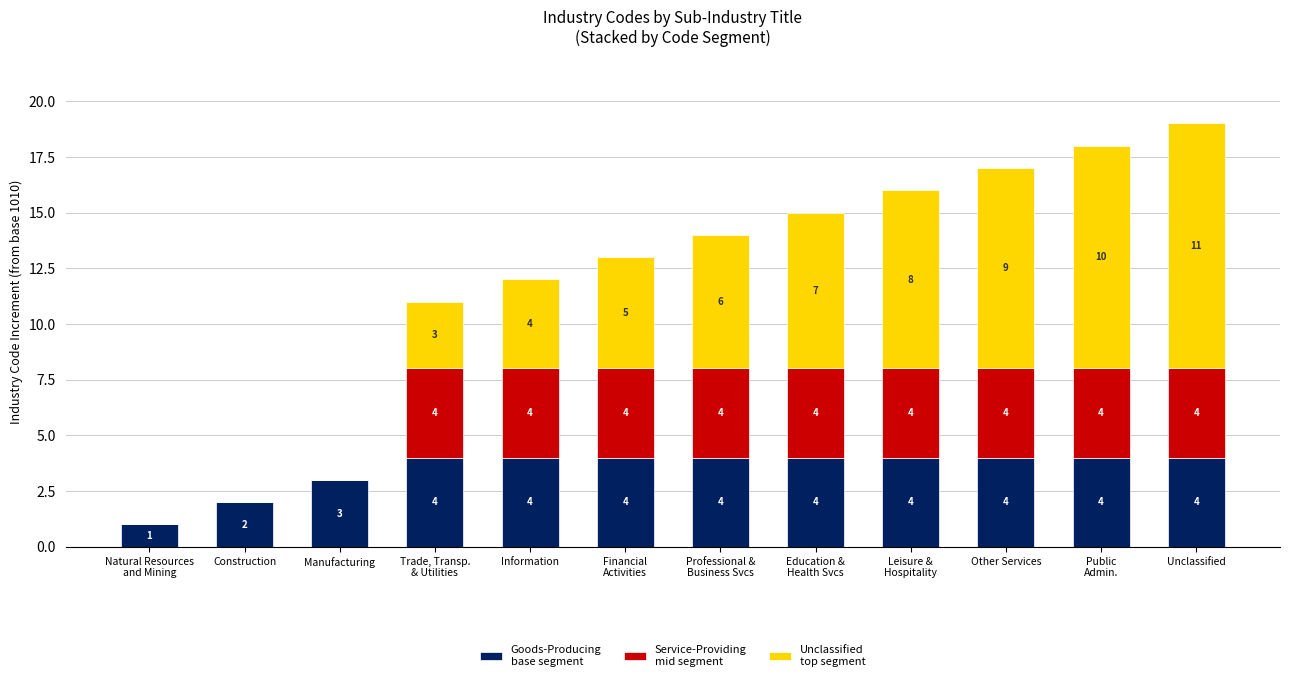

What is the total value across all series at Information?

12